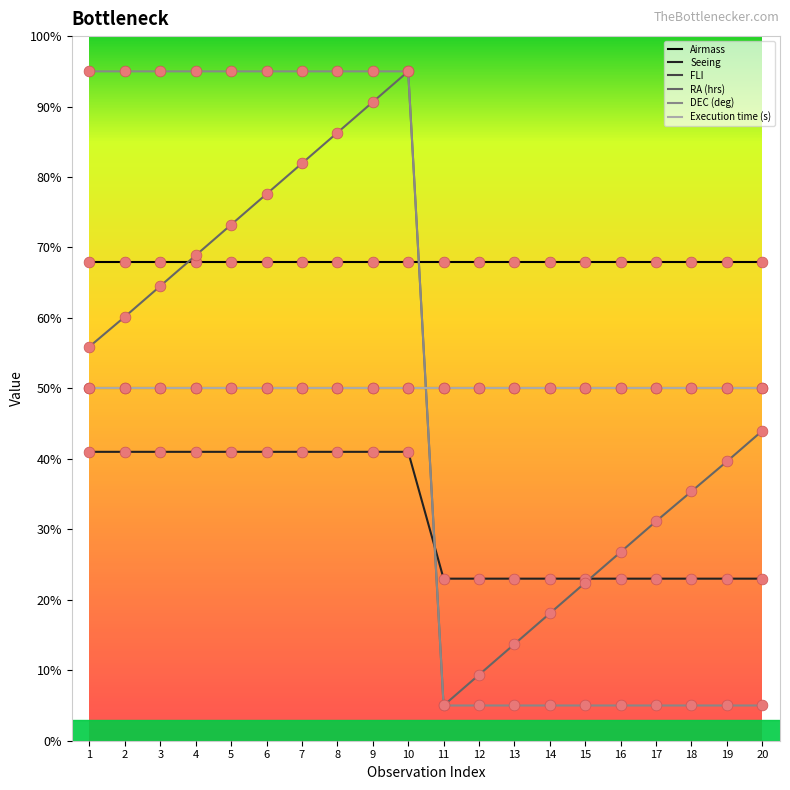

At which category is the sum across all series the highest?

10